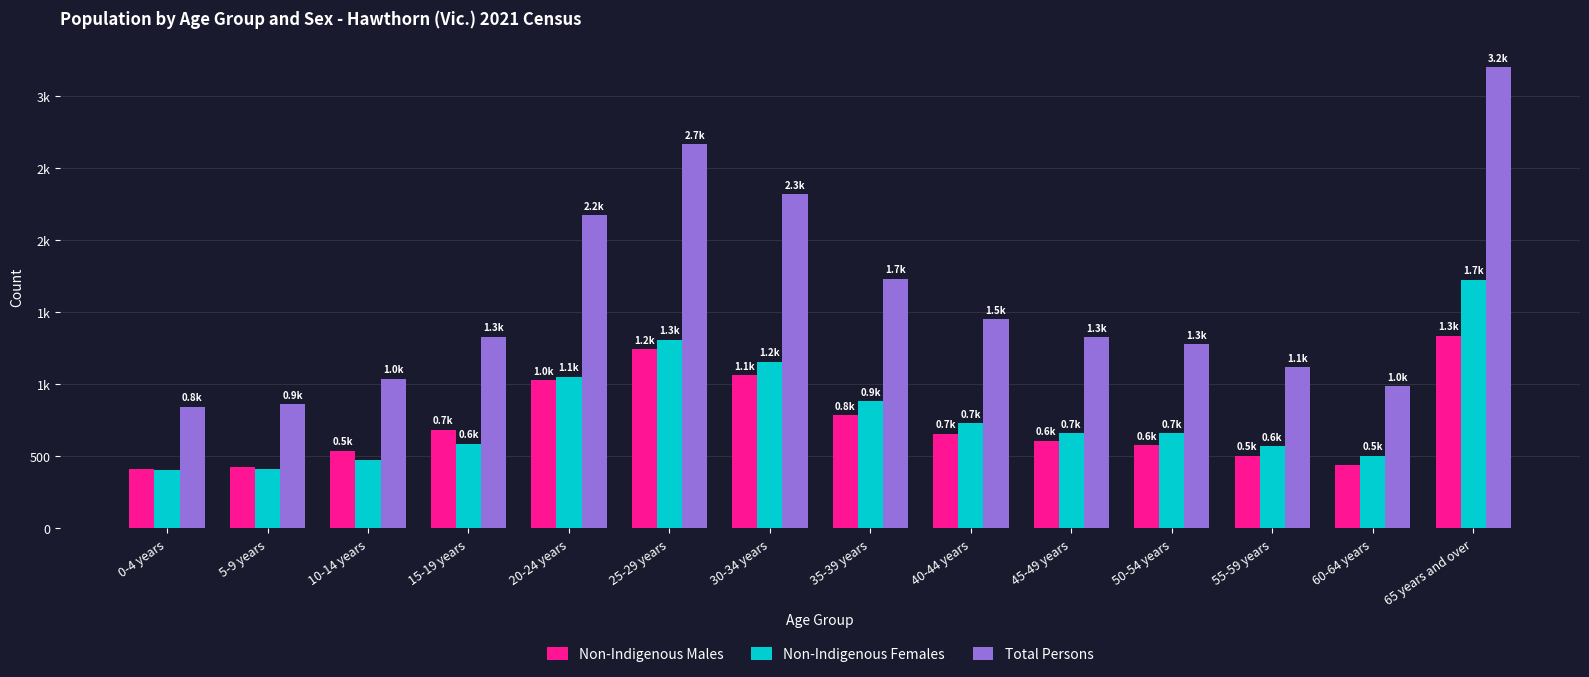

At which category is the sum across all series the highest?

65 years and over